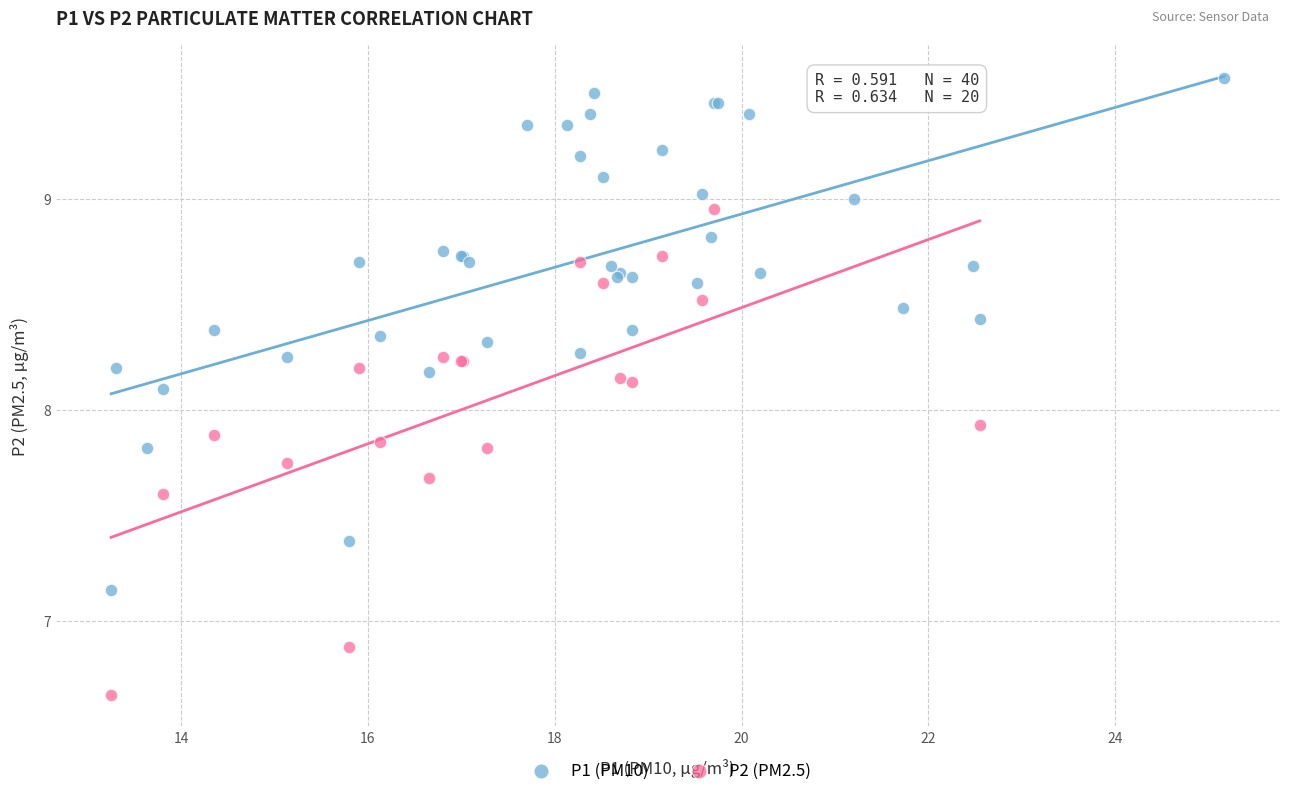

Which series contains the lowest Y value?

P2 (PM2.5)